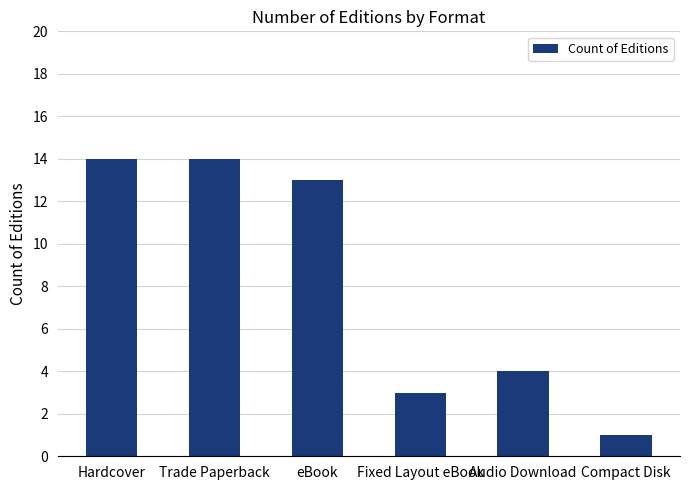

Reading left to right, extract all data points from this chart.

Hardcover=14	Trade Paperback=14	eBook=13	Fixed Layout eBook=3	Audio Download=4	Compact Disk=1